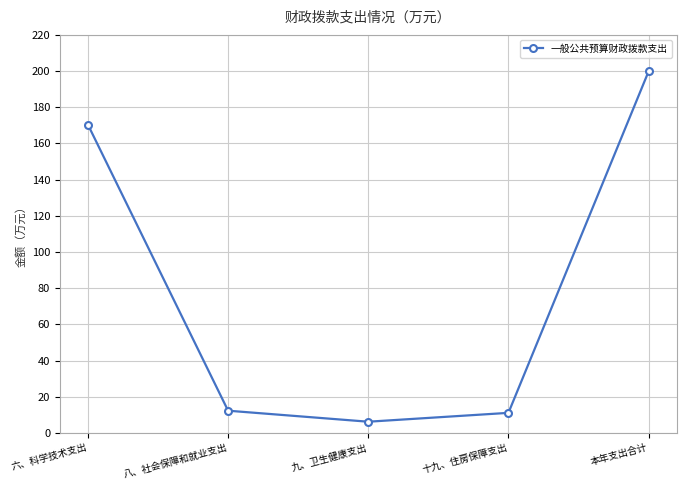

How many distinct data groups are displayed?

1